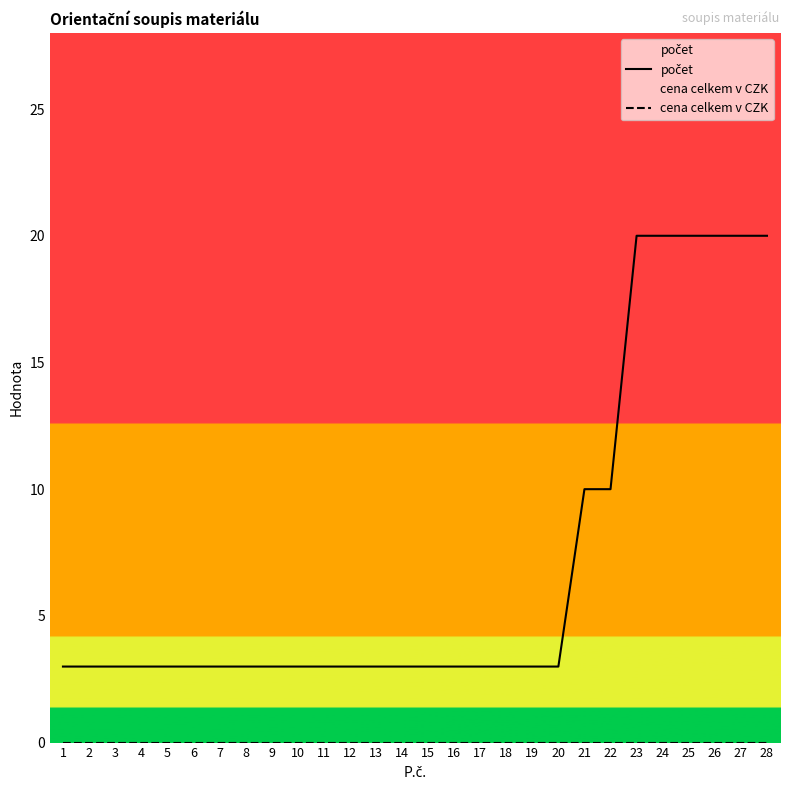

List the series in order of their peak value, lowest first.

cena celkem v CZK, počet